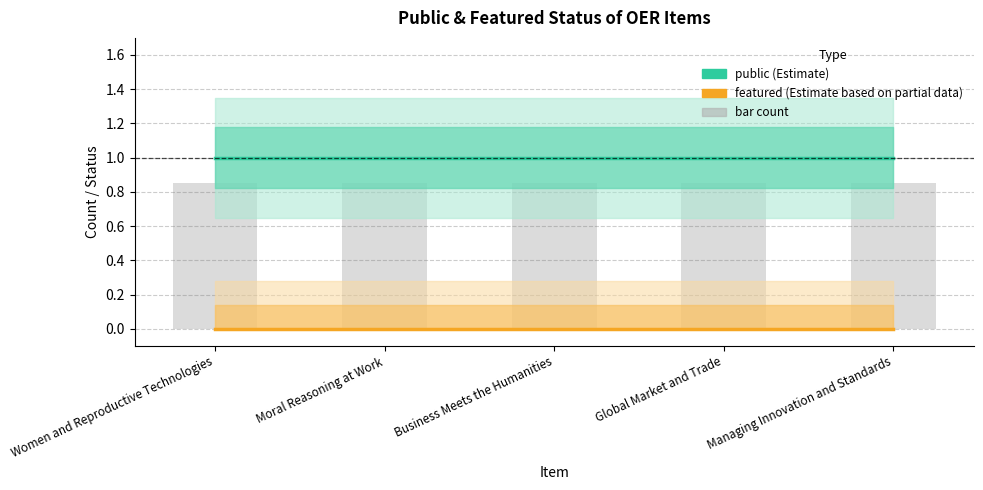

At which label does featured reach its minimum?

Women and Reproductive Technologies